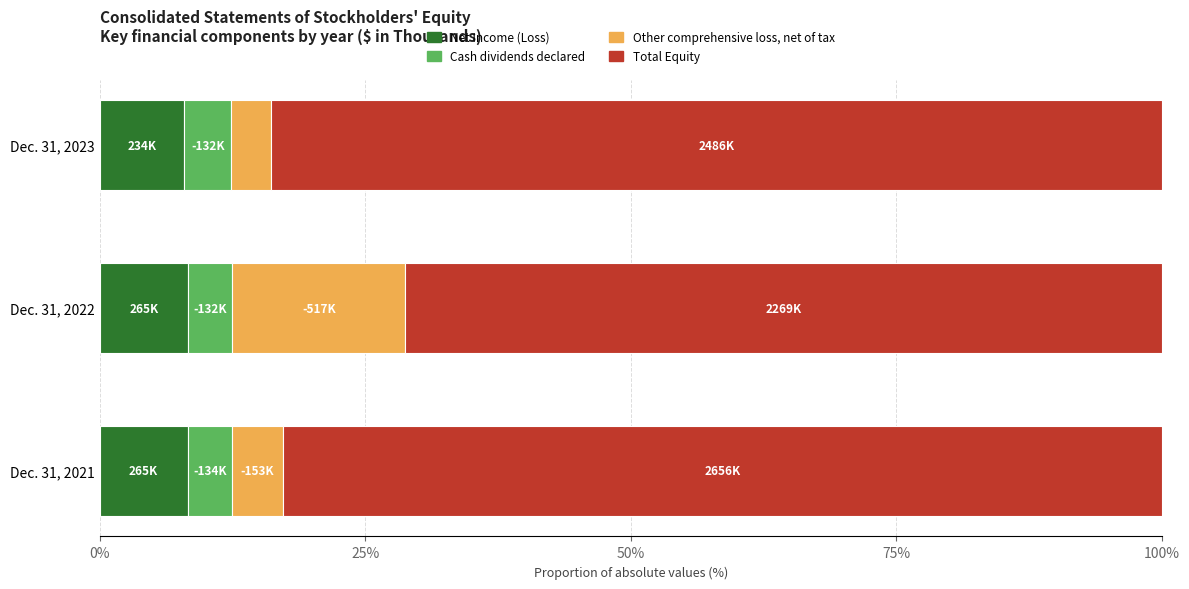

What is the minimum value for Net Income (Loss)?

7.9